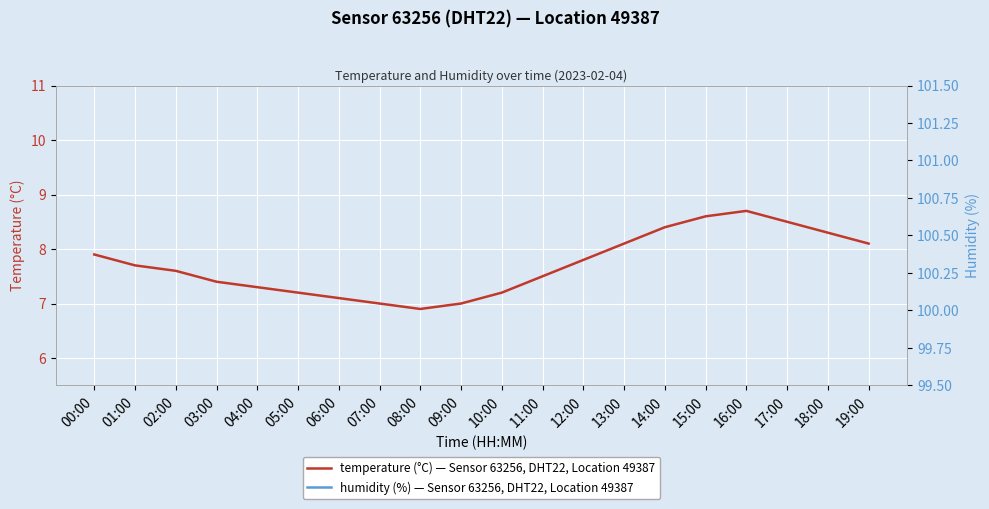

What is the average value of the temperature series?

7.7